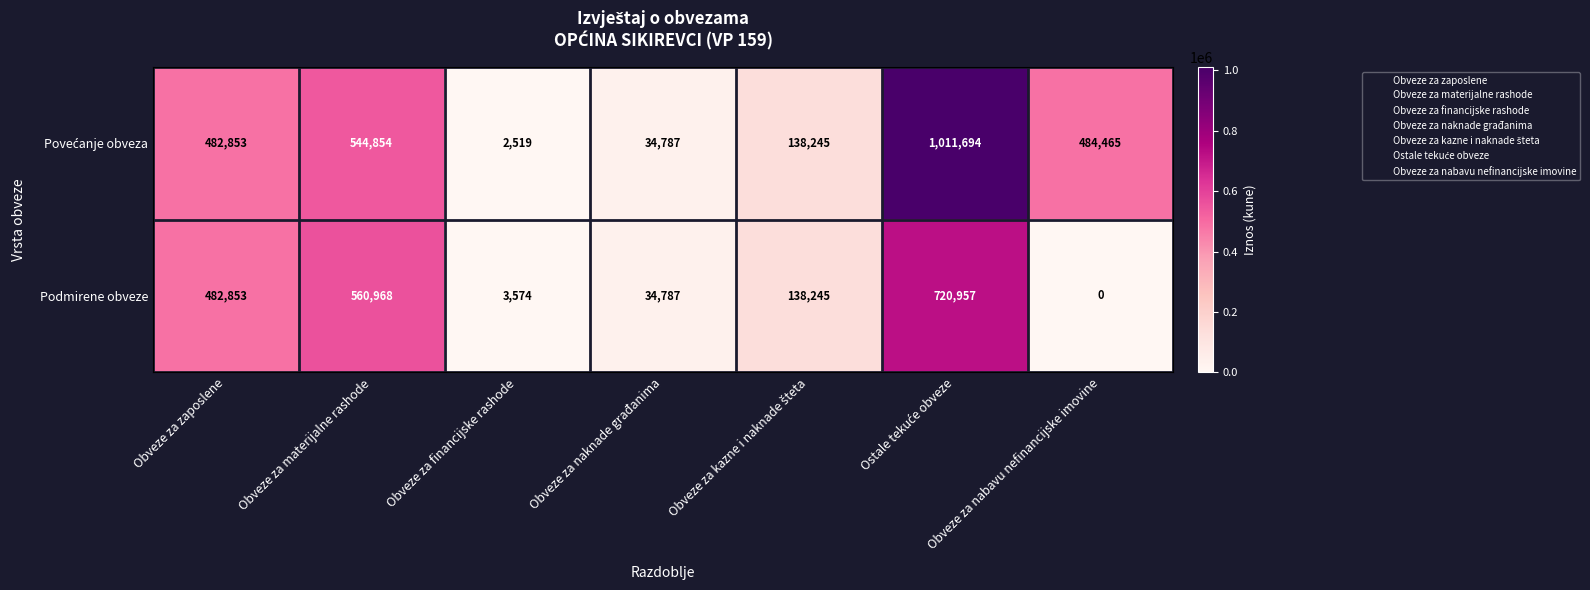

At how many categories does at least one series exceed 556686?

2